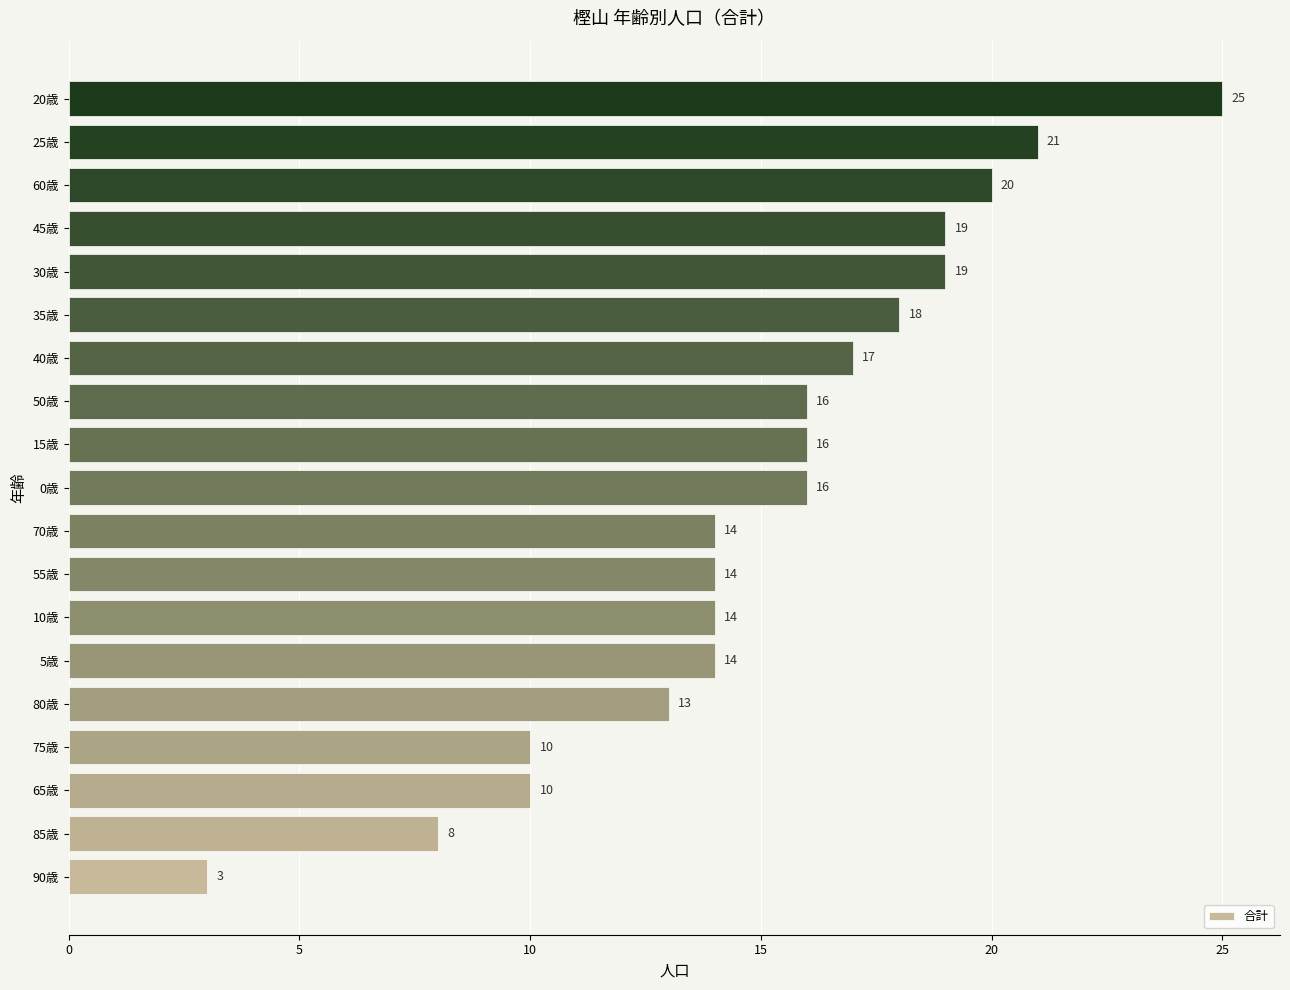

Reading bottom to top, what are all the values shown in this chart?

3	8	10	10	13	14	14	14	14	16	16	16	17	18	19	19	20	21	25